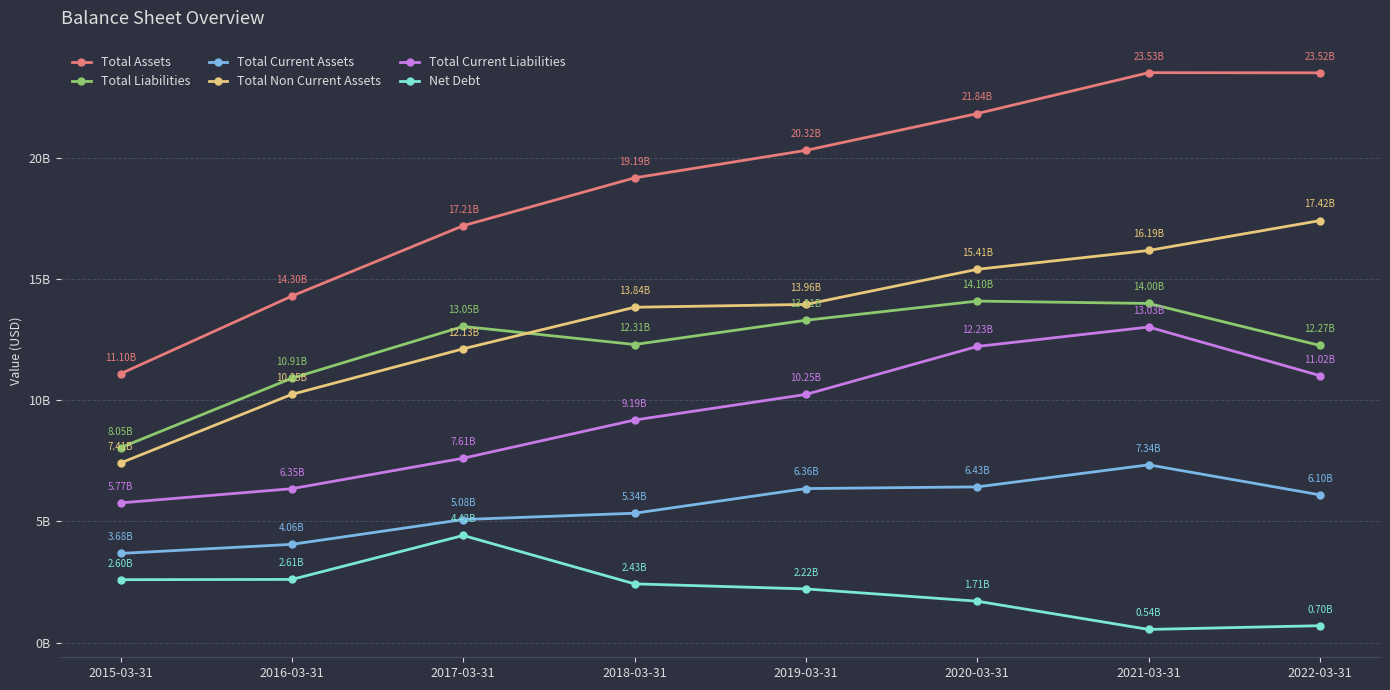

What is the value of the Total Liabilities point at the 8th from the left?

12265370000